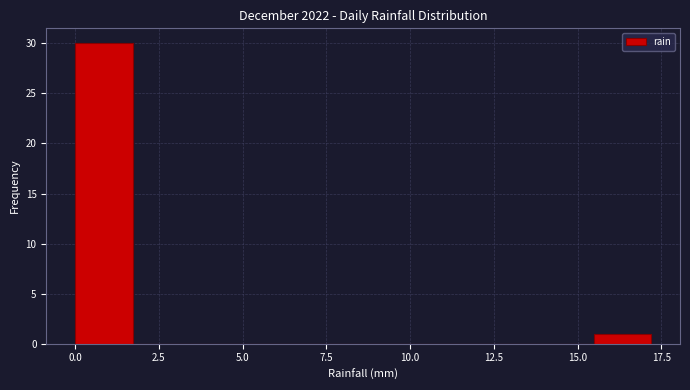

Around what value on the x-axis is the tallest bar? Give the approximate position of its centre, as read against the axis.

1.0